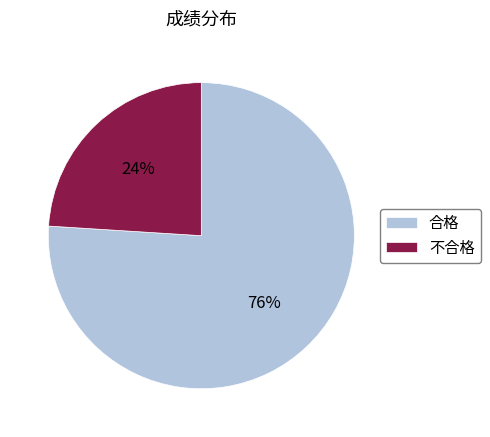

Combined, do 不合格 and 合格 account for over 50%?

Yes